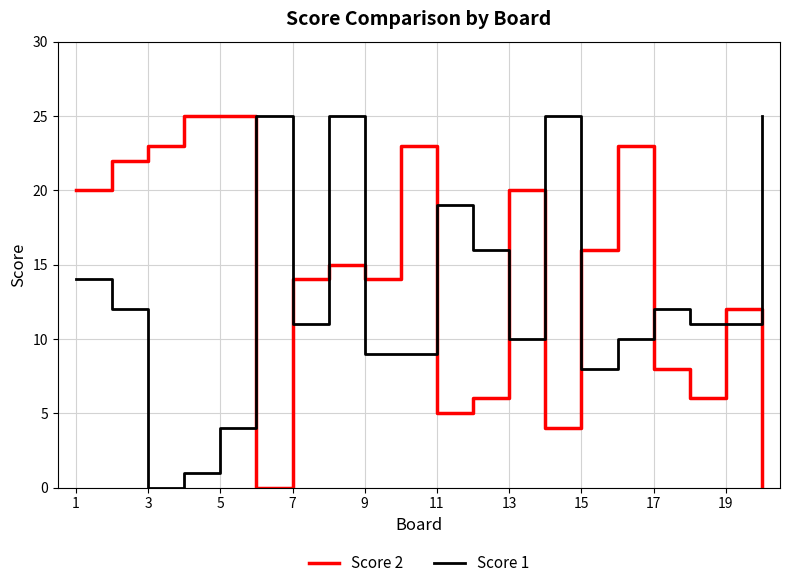

What is the average value of the Score 1 series?

13